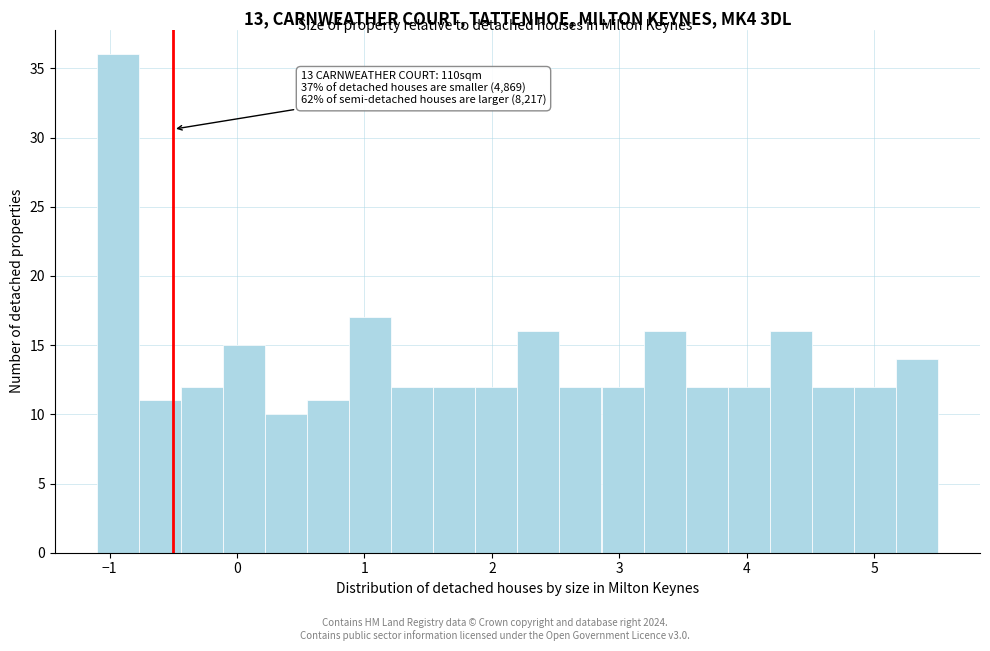

Around what value on the x-axis is the tallest bar? Give the approximate position of its centre, as read against the axis.

-0.9